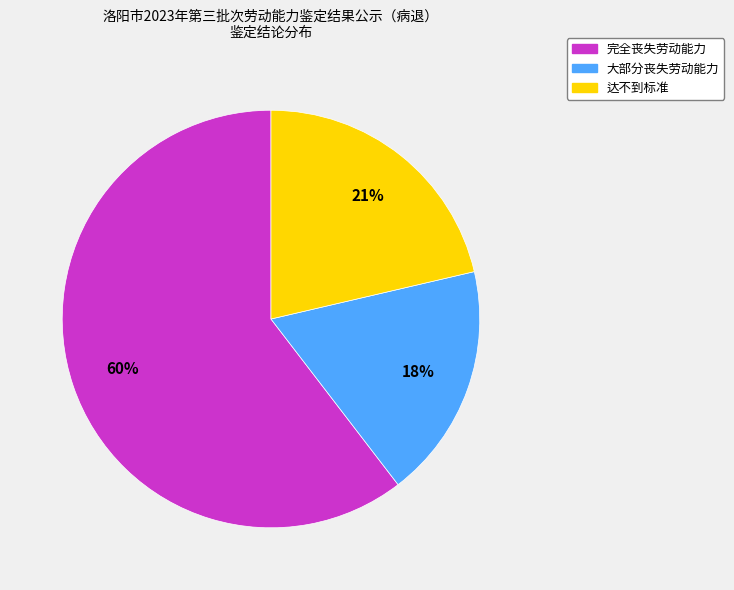

Is there a majority slice in this chart?

Yes